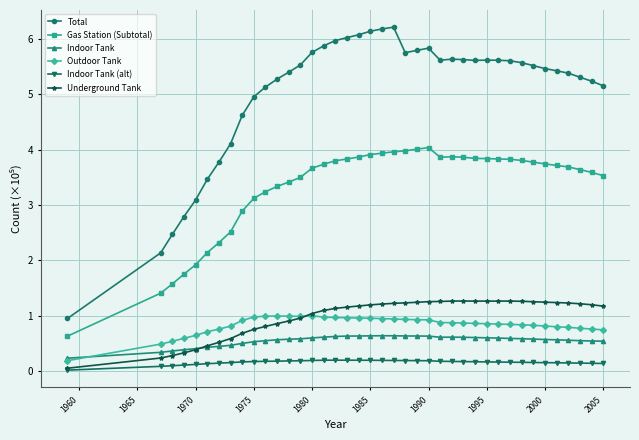

What is the maximum value for Gas Station (Subtotal)?

4.0